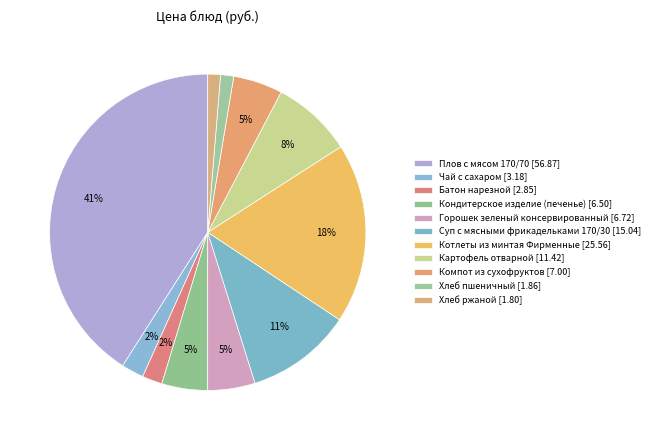

Is there a majority slice in this chart?

No